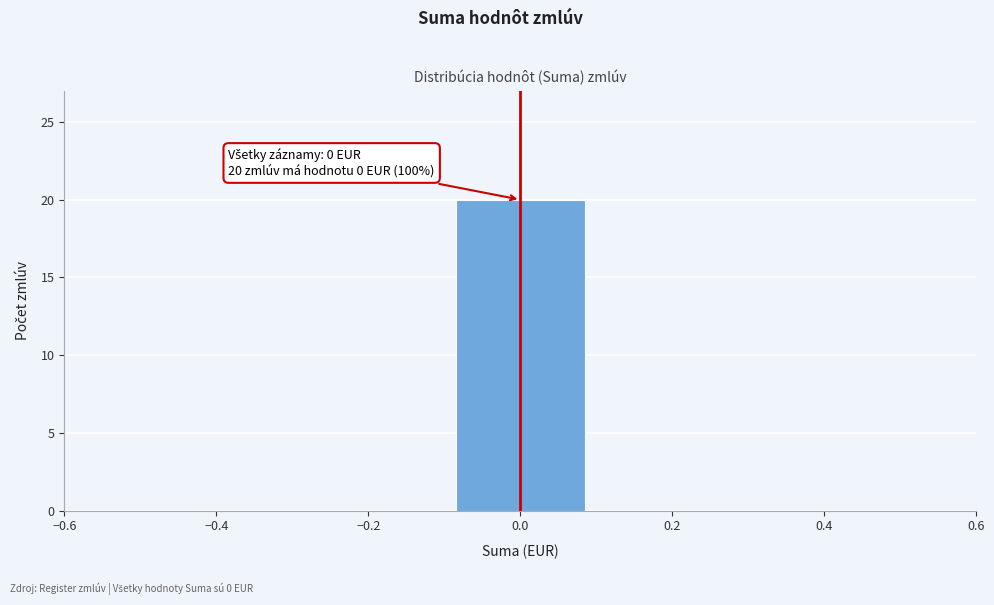

Over which range of the x-axis is the bar tallest?

-0.1 to 0.1